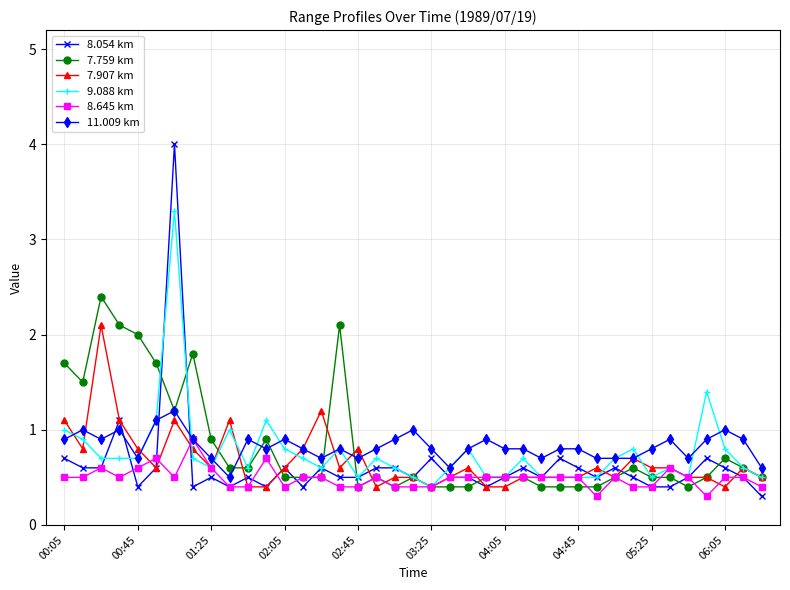

True or false: 8.054 km has more than 0 interior local peaks.

True